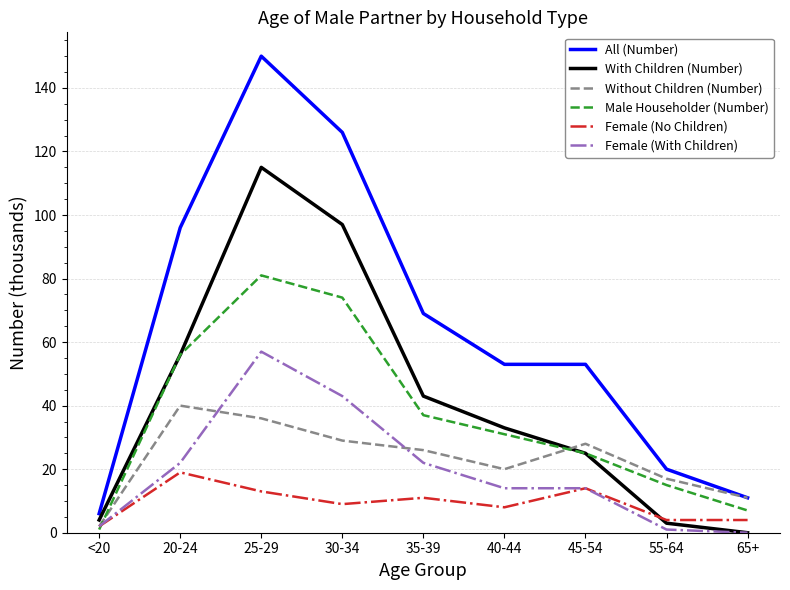

What are all the series names shown in the legend?

All (Number), With Children (Number), Without Children (Number), Male Householder (Number), Female (No Children), Female (With Children)